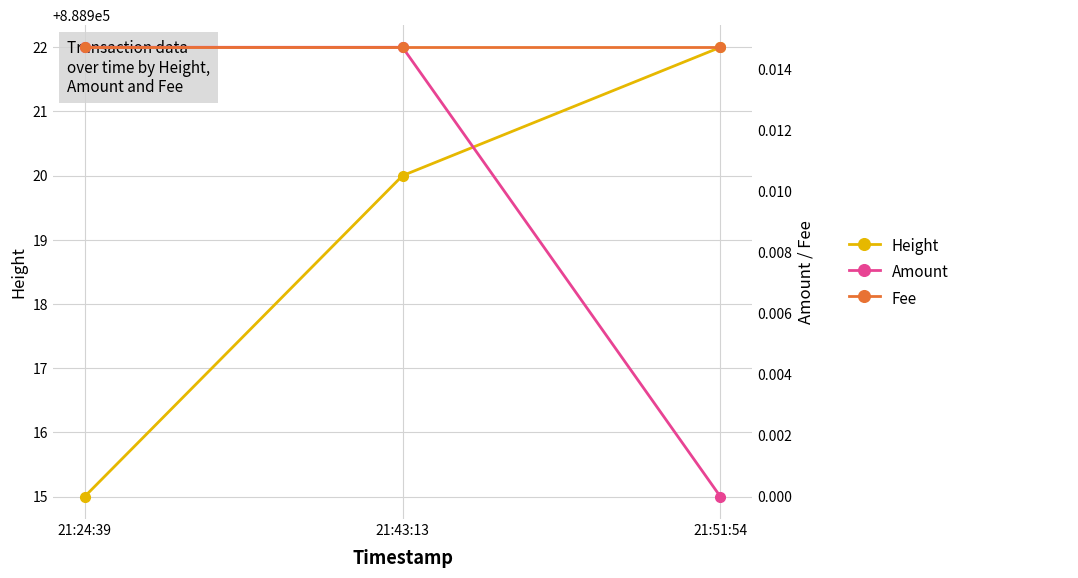

How many data points in Height are above 888920?

1